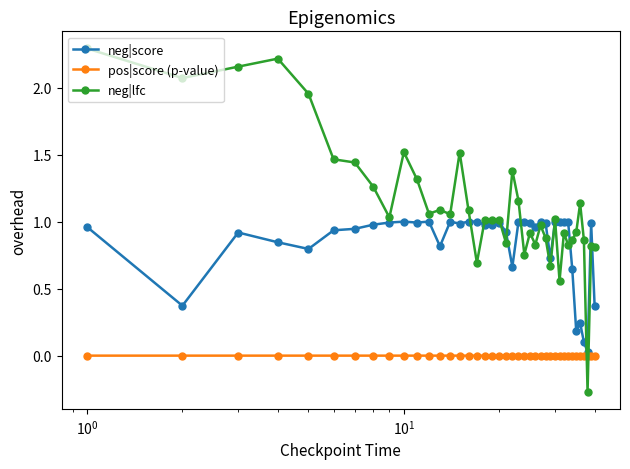

At how many categories does at least one series exceed 2?

4